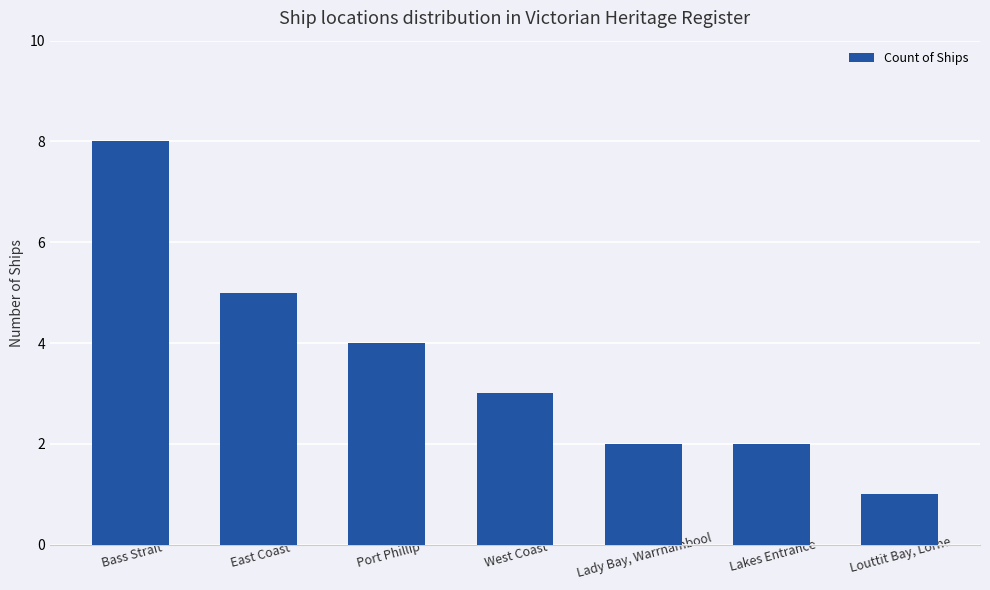

What position from the right is Lakes Entrance?

2